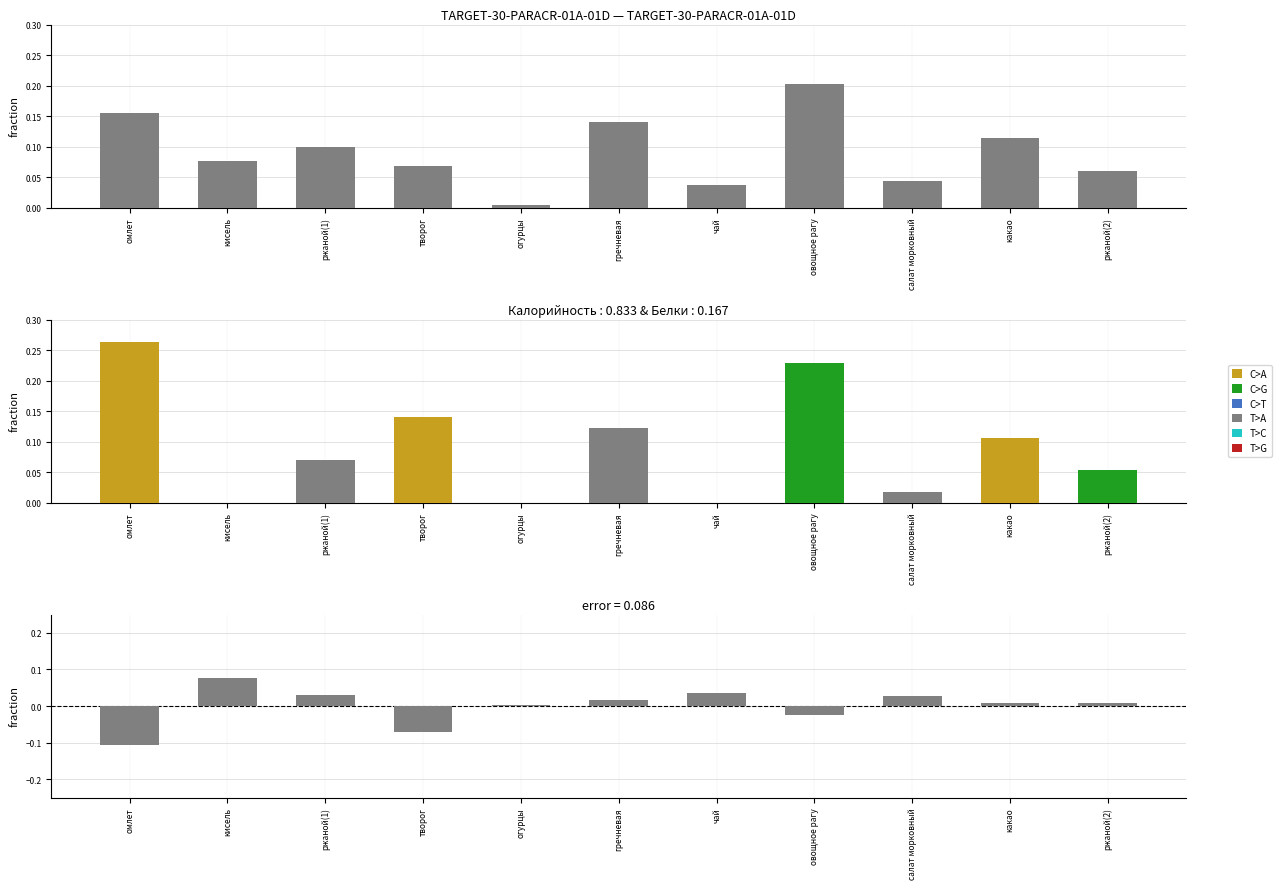

List the labels in order of error value, smallest first.

омлет, творог, овощное рагу, огурцы, ржаной(2), какао, гречневая, салат морковный, ржаной(1), чай, кисель